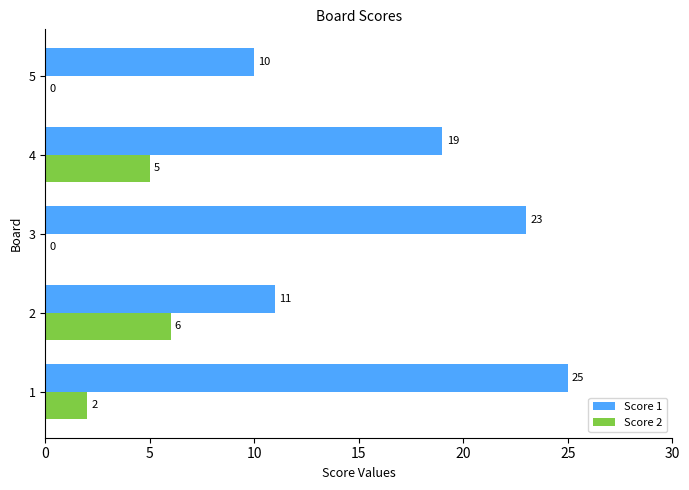

Which series has the largest total across all categories?

Score 1